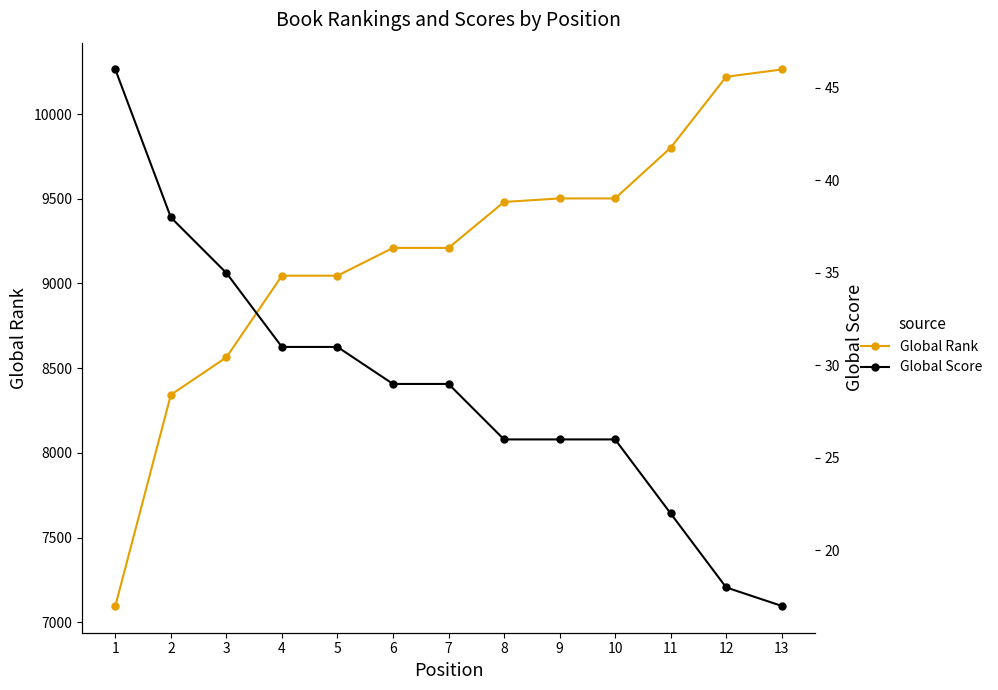

Which label corresponds to the smallest value in the chart?

13